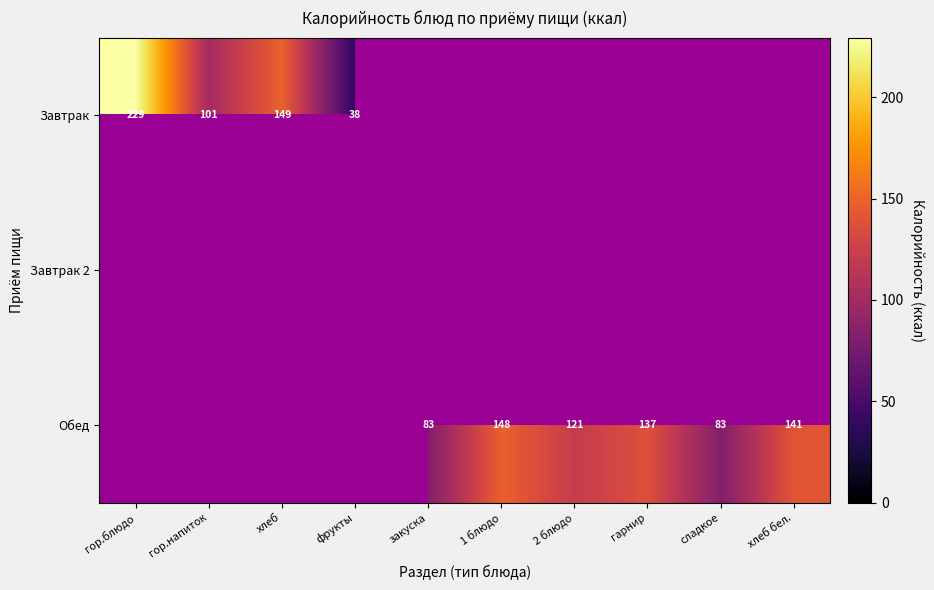

The Обед series shows 148.0 at 1 блюдо. True or false?

True